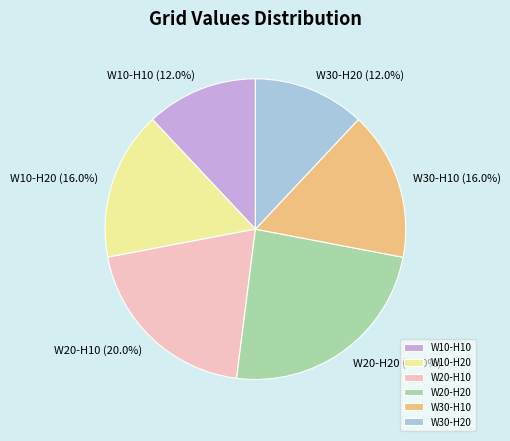

Is there any slice that represents more than half of the pie?

No